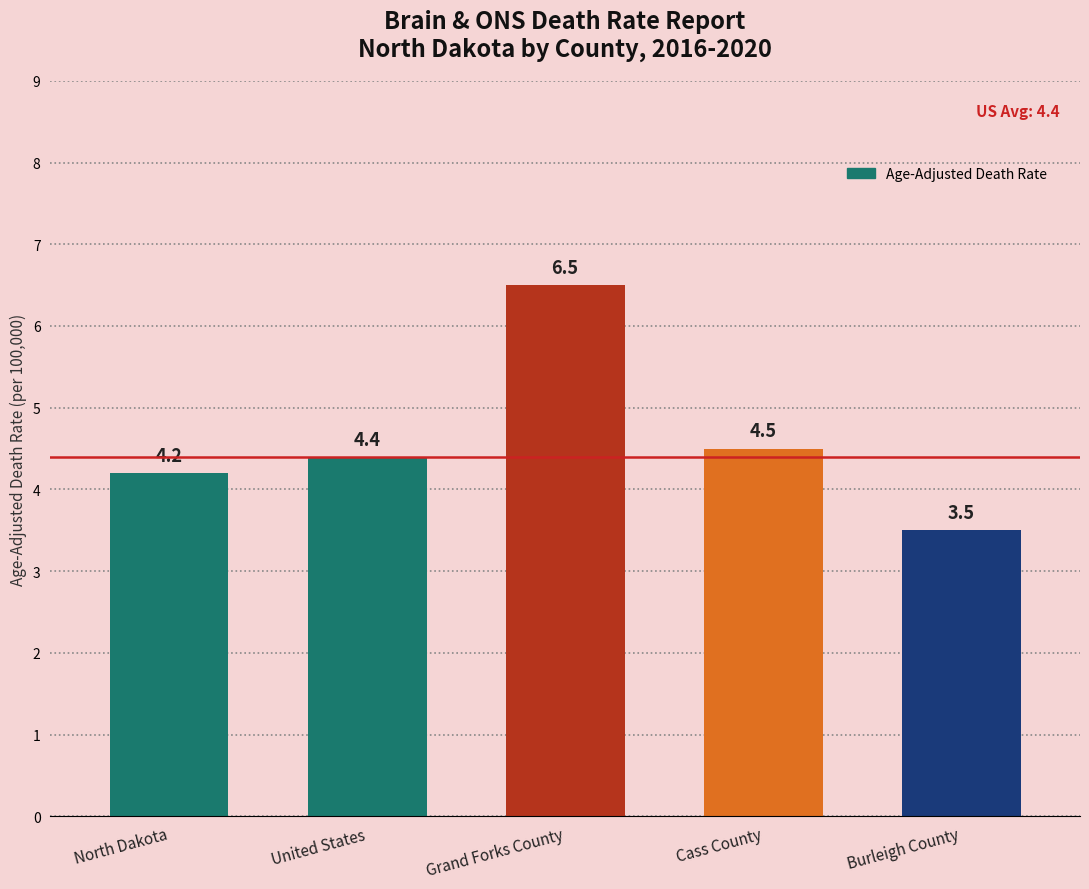

How many bars are there in total?

5